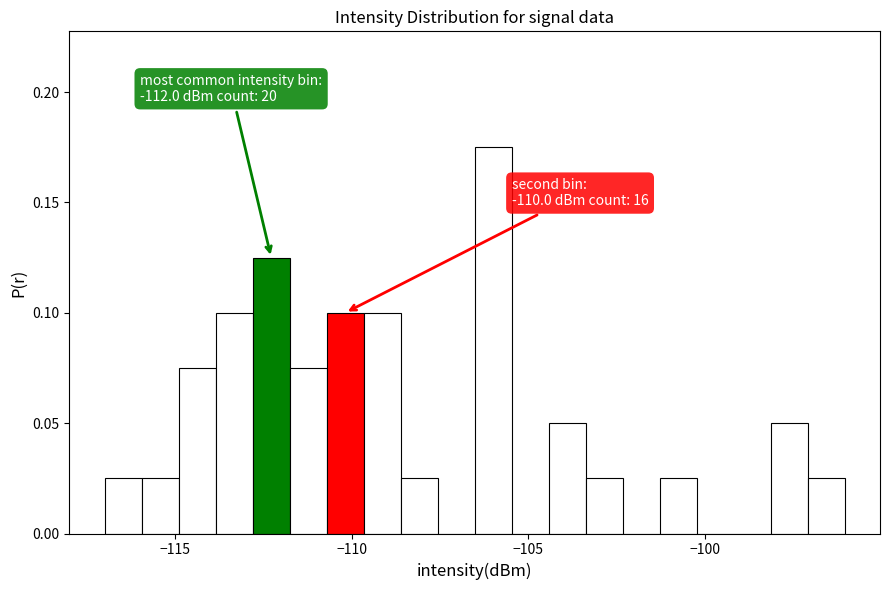

Around what value on the x-axis is the tallest bar? Give the approximate position of its centre, as read against the axis.

-106.0